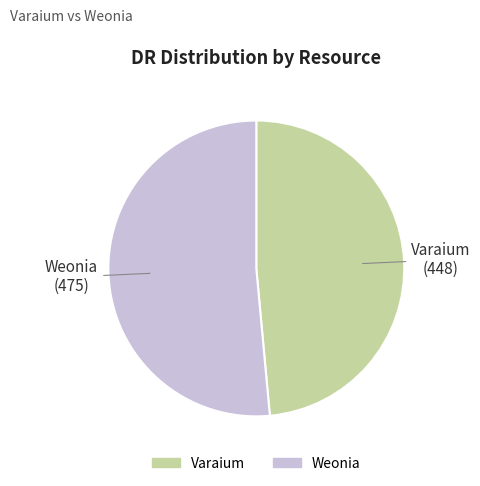

Is the sum of Weonia and Varaium greater than half?

Yes